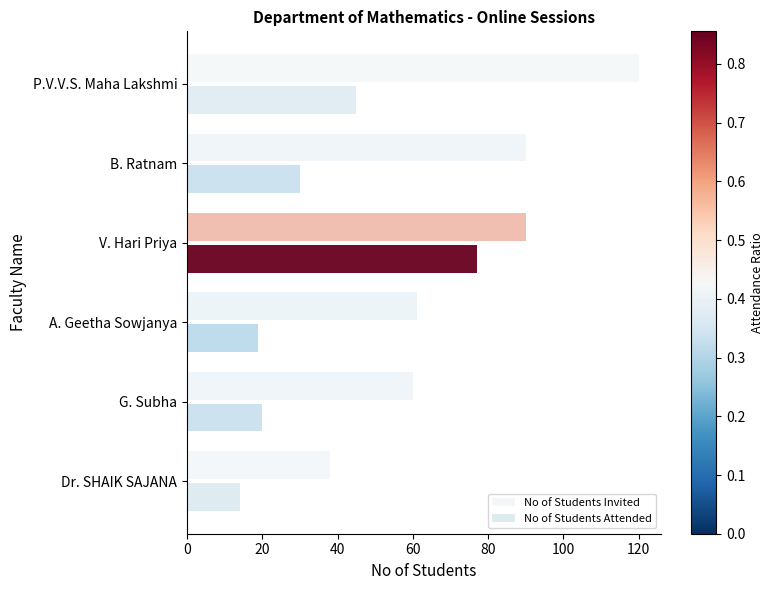

How many data points does each series have?

6